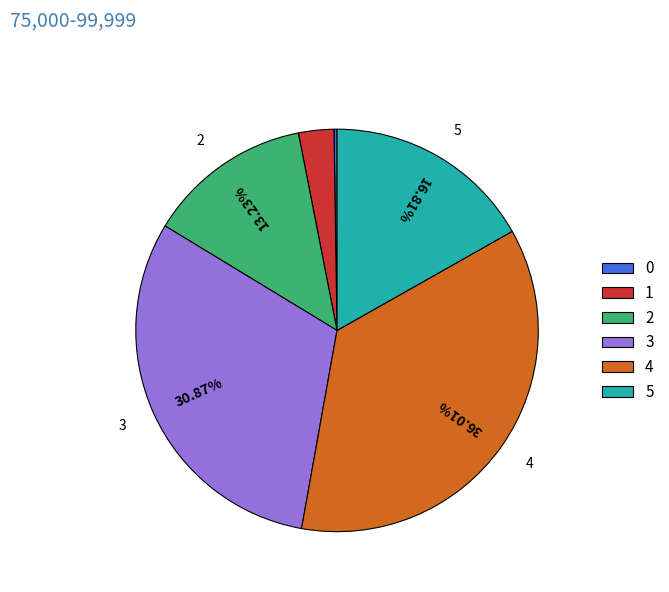

To the nearest percent, what percentage of the pie is 2?

13%